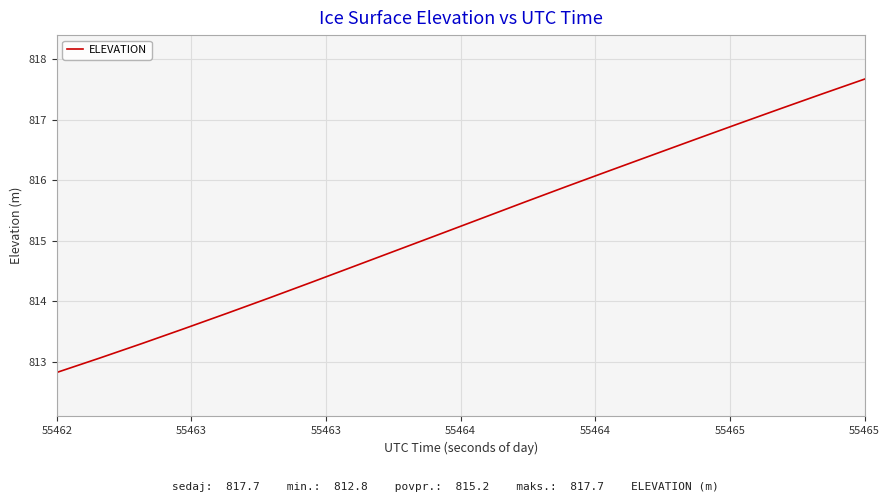

What is the sum of all values?

16304.8